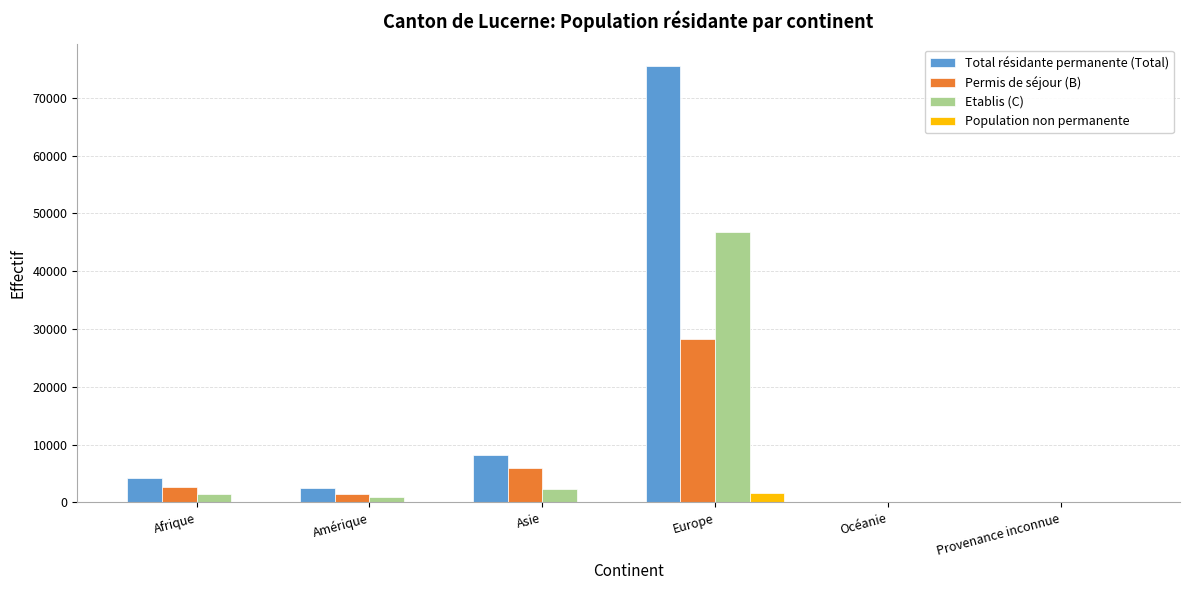

At which category is the sum across all series the highest?

Europe